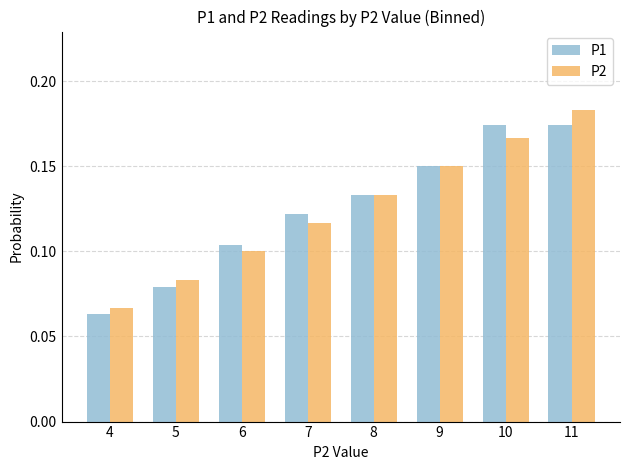

Which series changed the most between 4 and 6?

P1